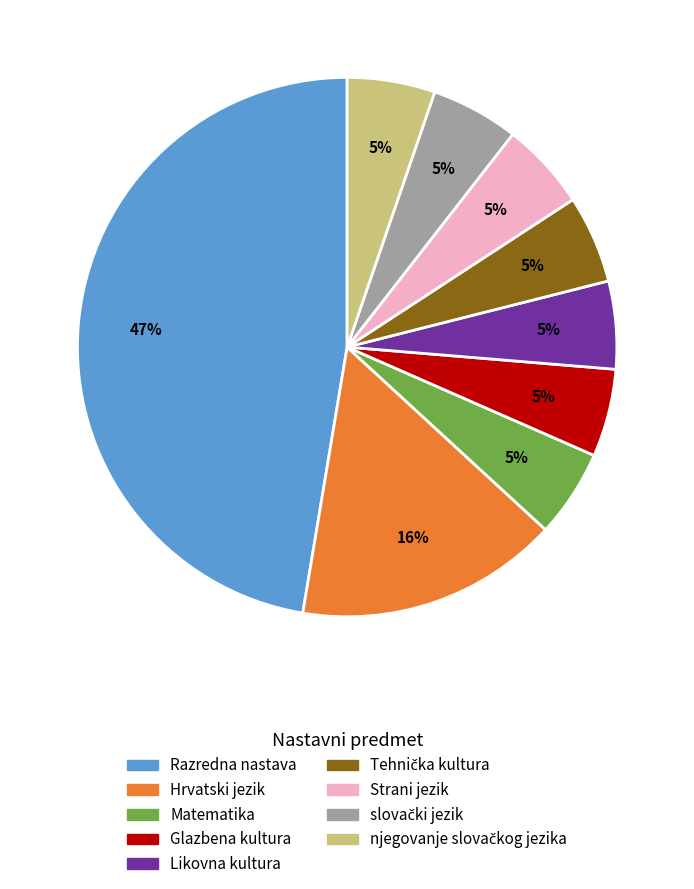

How many slices are in this pie chart?

9